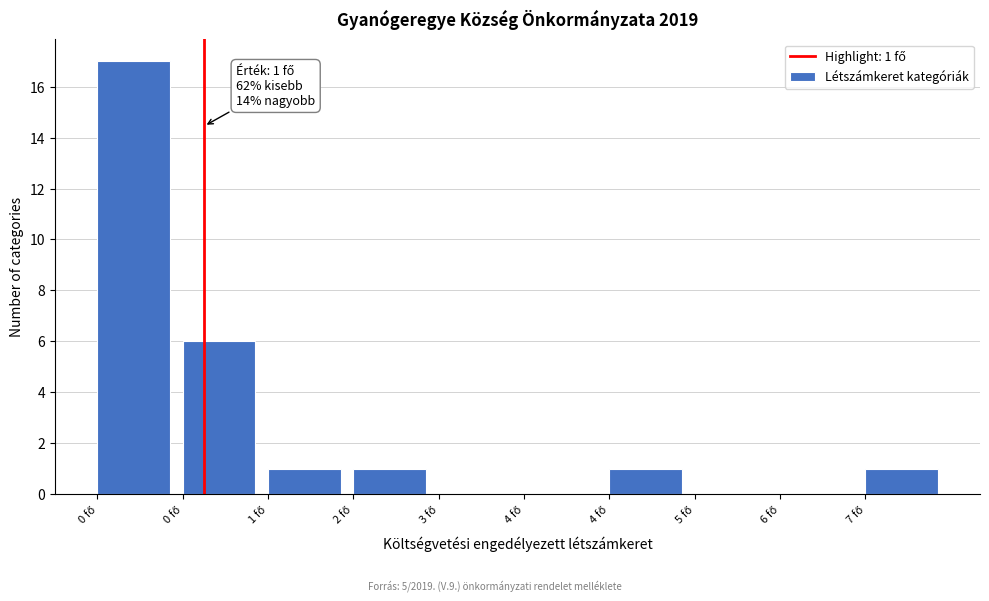

Are the bars horizontal?

No